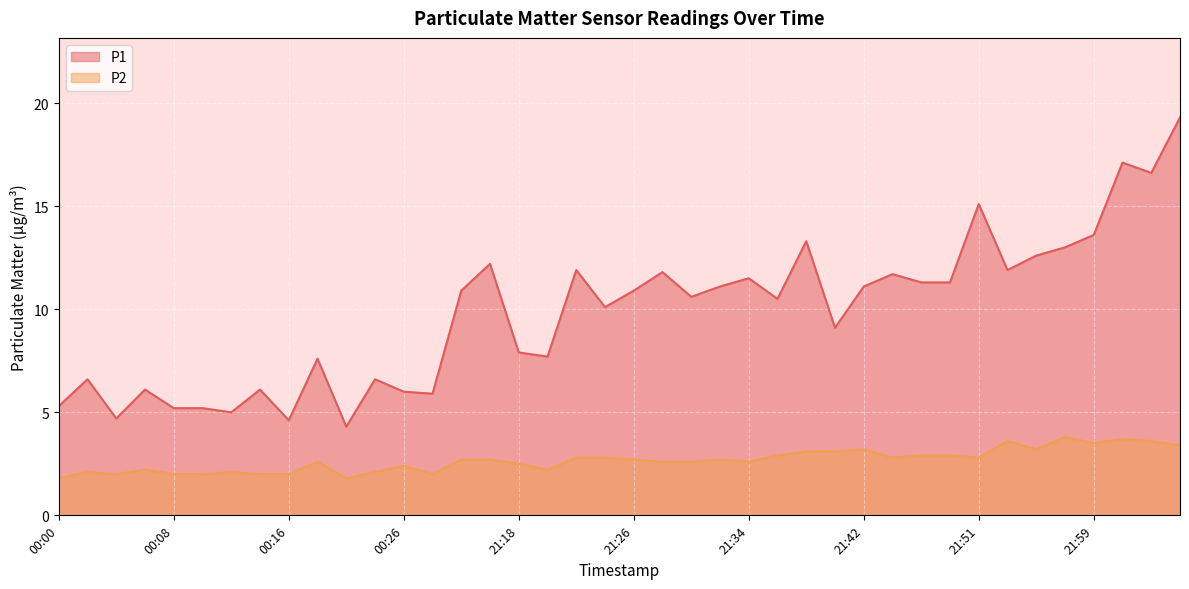

What is the total value across all series at 00:26?

8.4